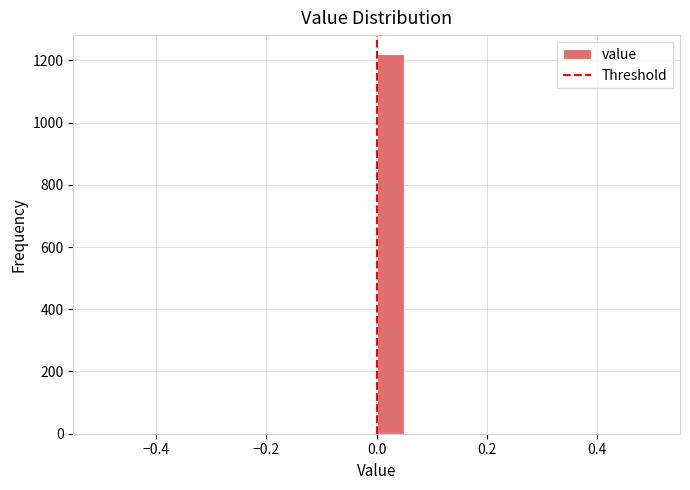

Read against the x-axis, roughly where is the centre of the tallest bar?

0.02